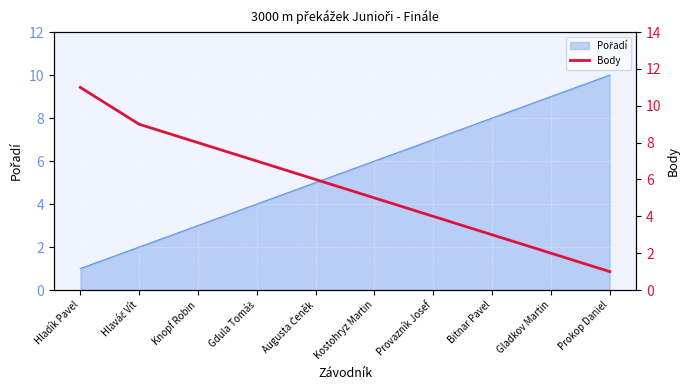

Count the values in the range 3 to 8.

6